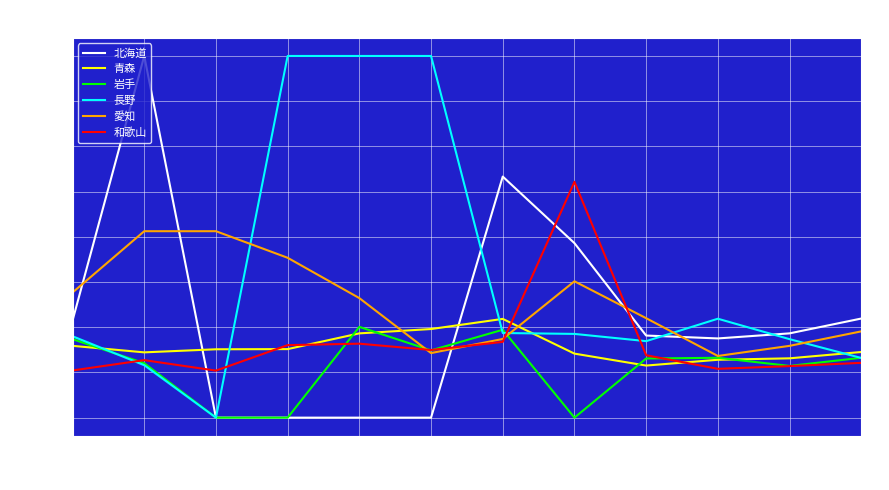

Between ５月 and １１月, which series saw the biggest shift?

長野